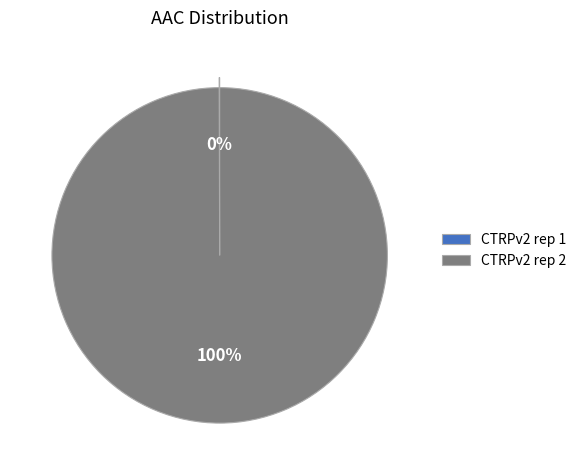

Which category has the biggest portion of the pie?

CTRPv2 rep 2